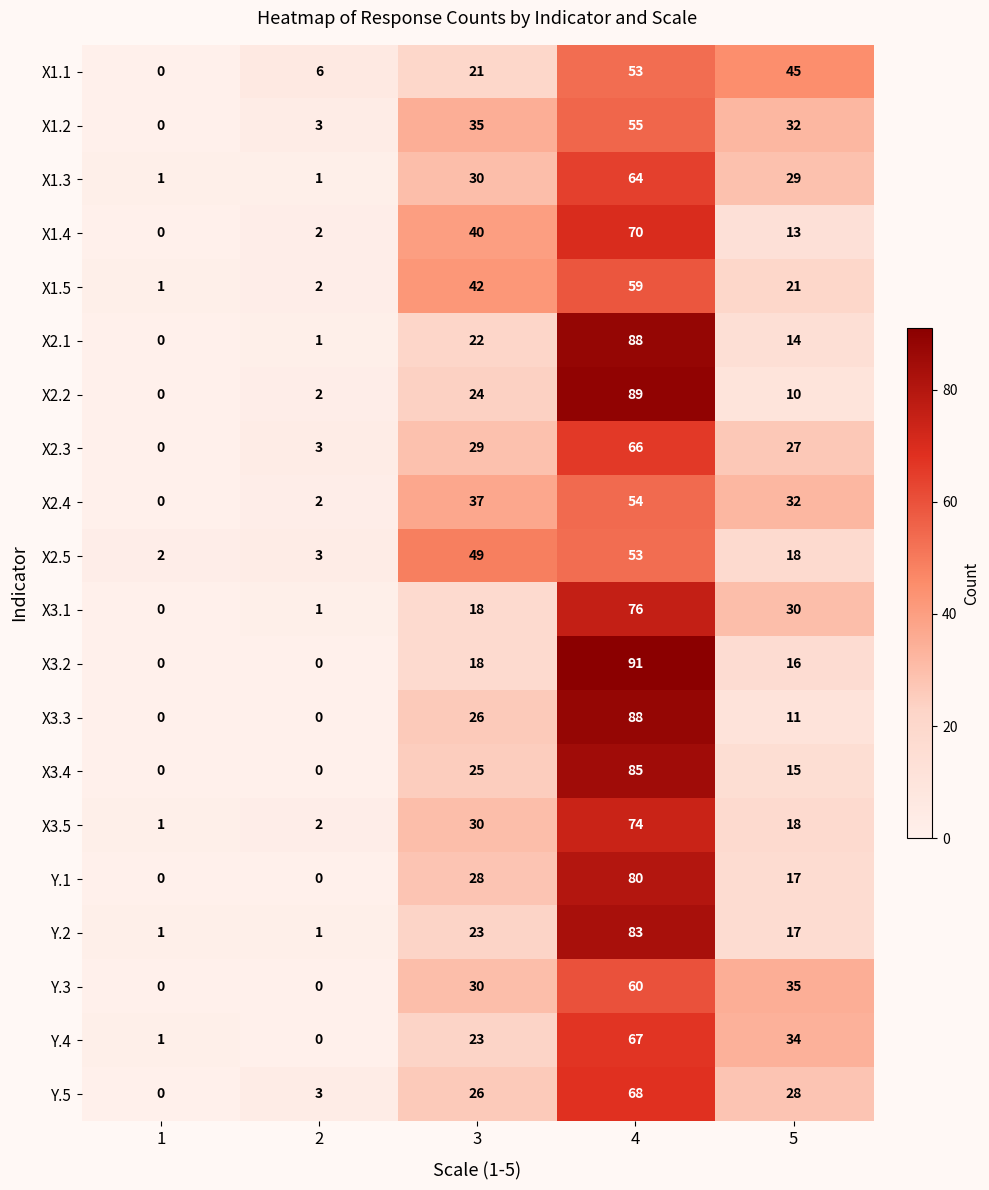

The value of Y.3 at 5 is 35. True or false?

True